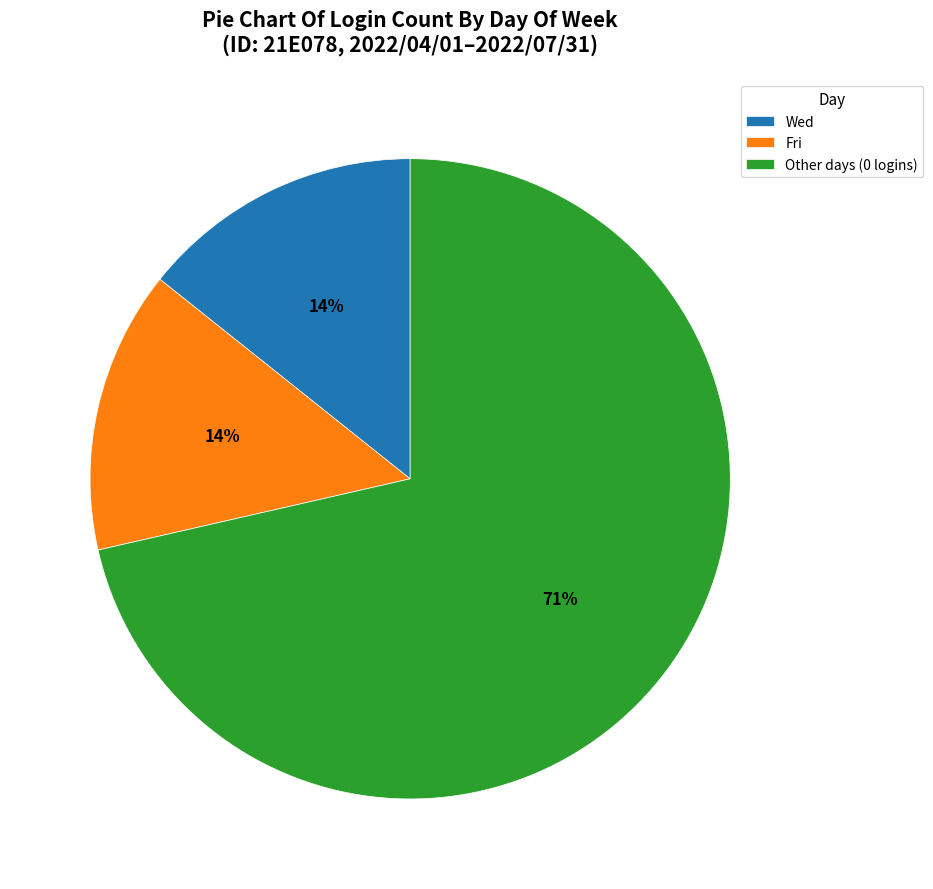

Combined, do Wed and Fri account for over 50%?

No